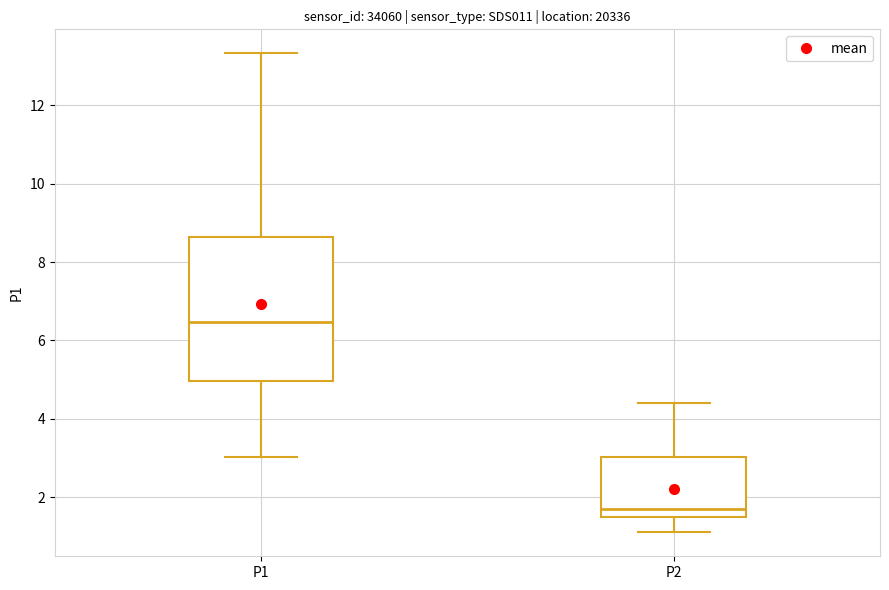

Comparing the boxes themselves (not the whiskers), which one is the tallest?

P1